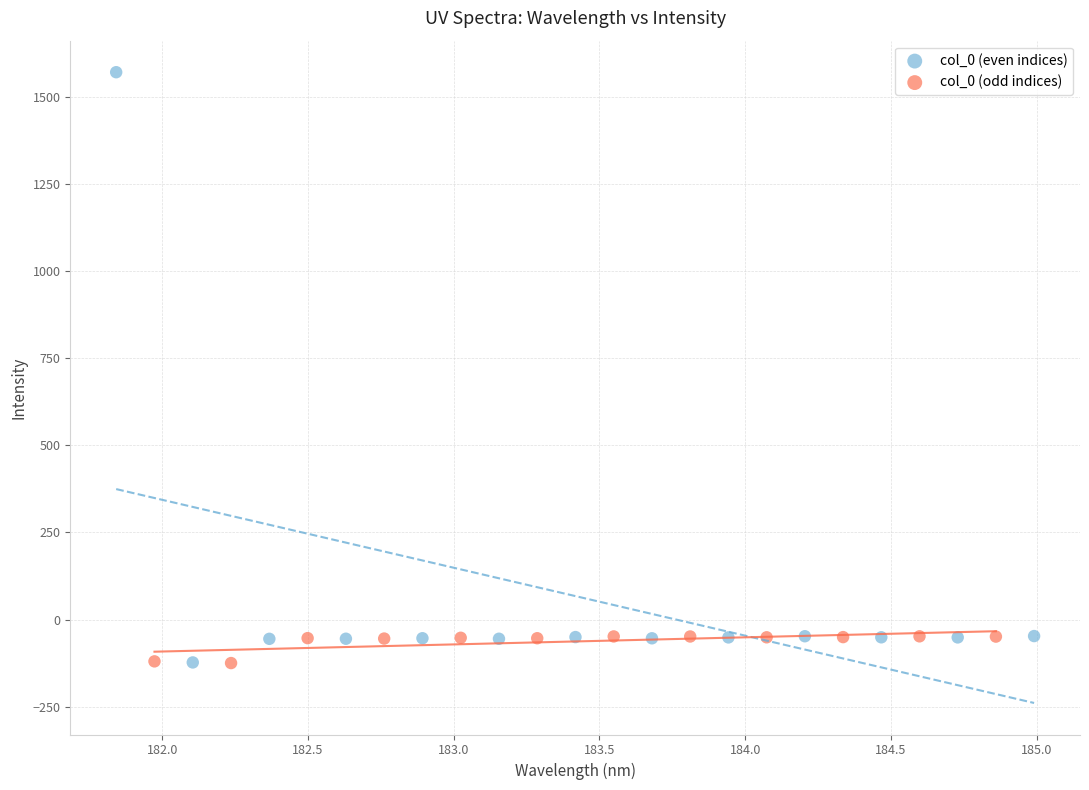

Which series reaches the maximum Y coordinate?

col_0 (even indices)